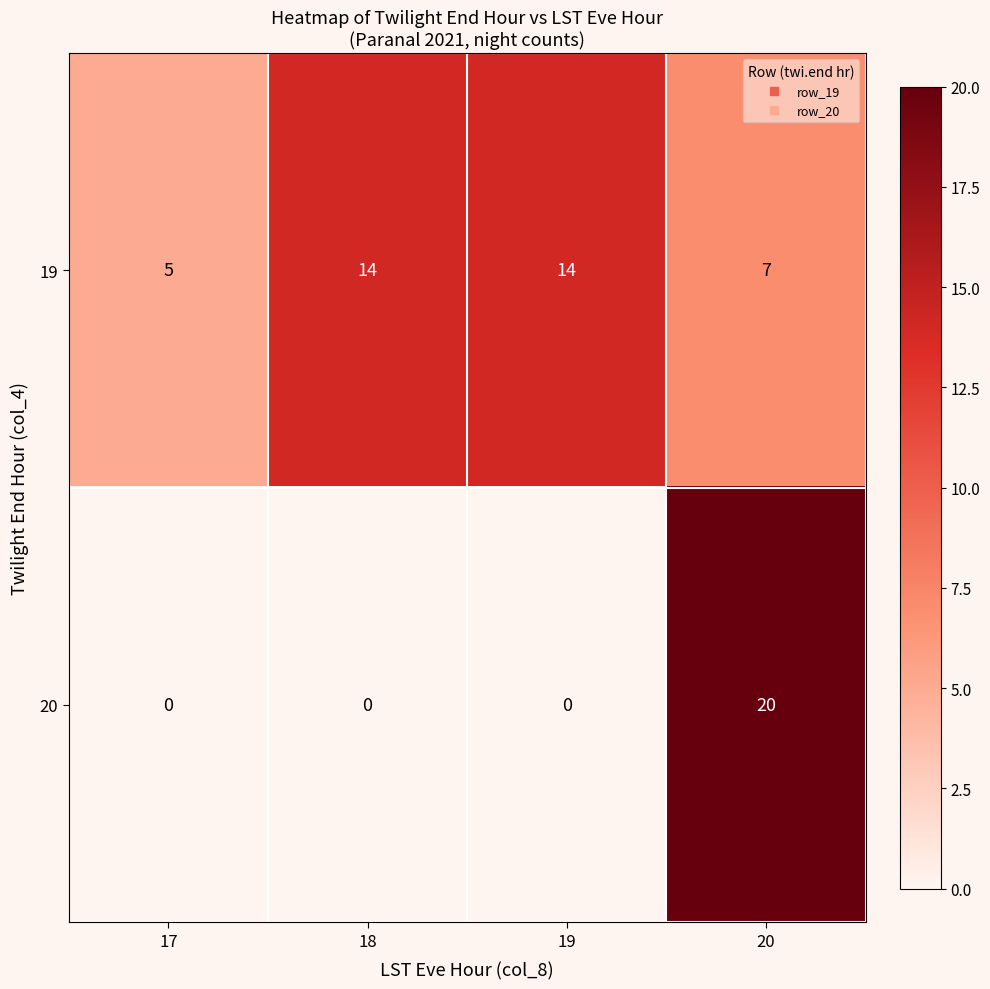

What is the total value across all series at 18?

14